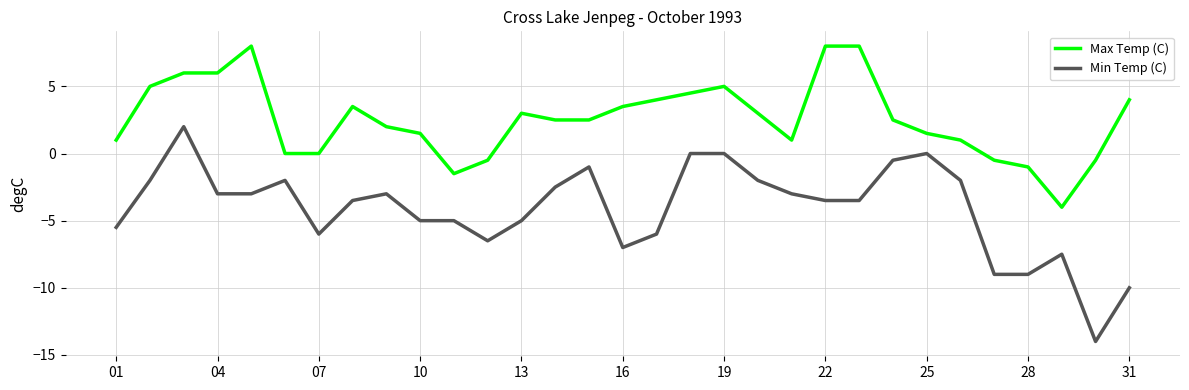

Reading left to right, extract all data points from this chart.

Max Temp (C): 1.0	5.0	6.0	6.0	8.0	0.0	0.0	3.5	2.0	1.5	-1.5	-0.5	3.0	2.5	2.5	3.5	4.0	4.5	5.0	3.0	1.0	8.0	8.0	2.5	1.5	1.0	-0.5	-1.0	-4.0	-0.5	4.0
Min Temp (C): -5.5	-2.0	2.0	-3.0	-3.0	-2.0	-6.0	-3.5	-3.0	-5.0	-5.0	-6.5	-5.0	-2.5	-1.0	-7.0	-6.0	0.0	0.0	-2.0	-3.0	-3.5	-3.5	-0.5	0.0	-2.0	-9.0	-9.0	-7.5	-14.0	-10.0